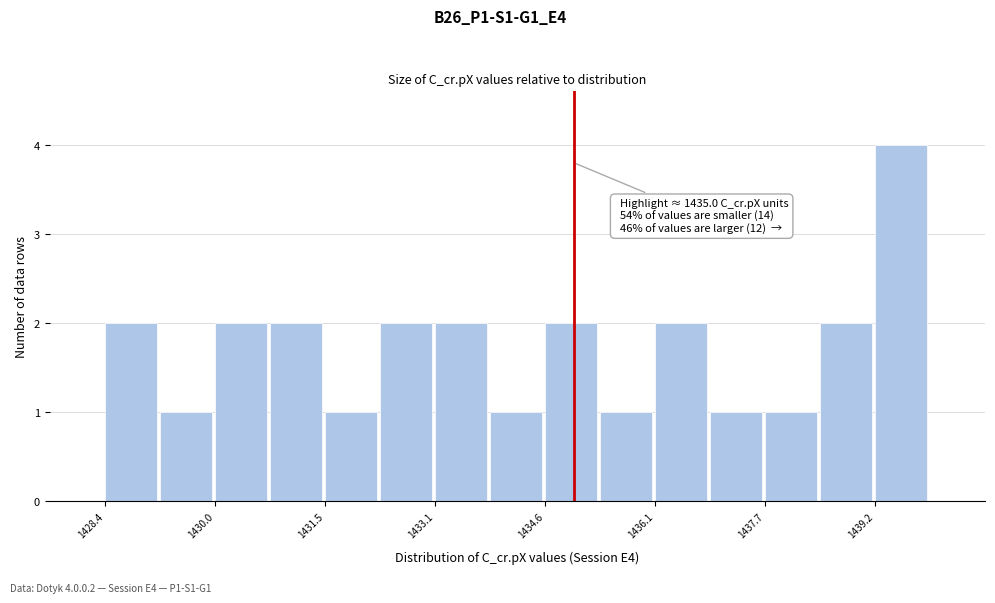

Around what value on the x-axis is the tallest bar? Give the approximate position of its centre, as read against the axis.

1439.6